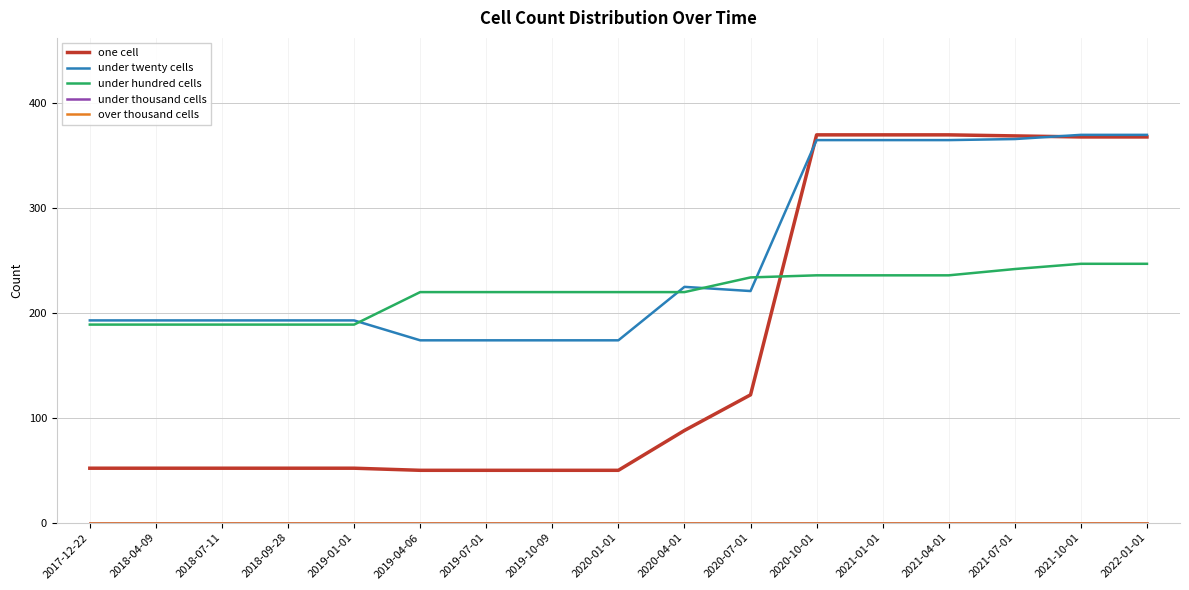

At which category does the chart reach its peak across all series?

2020-10-01